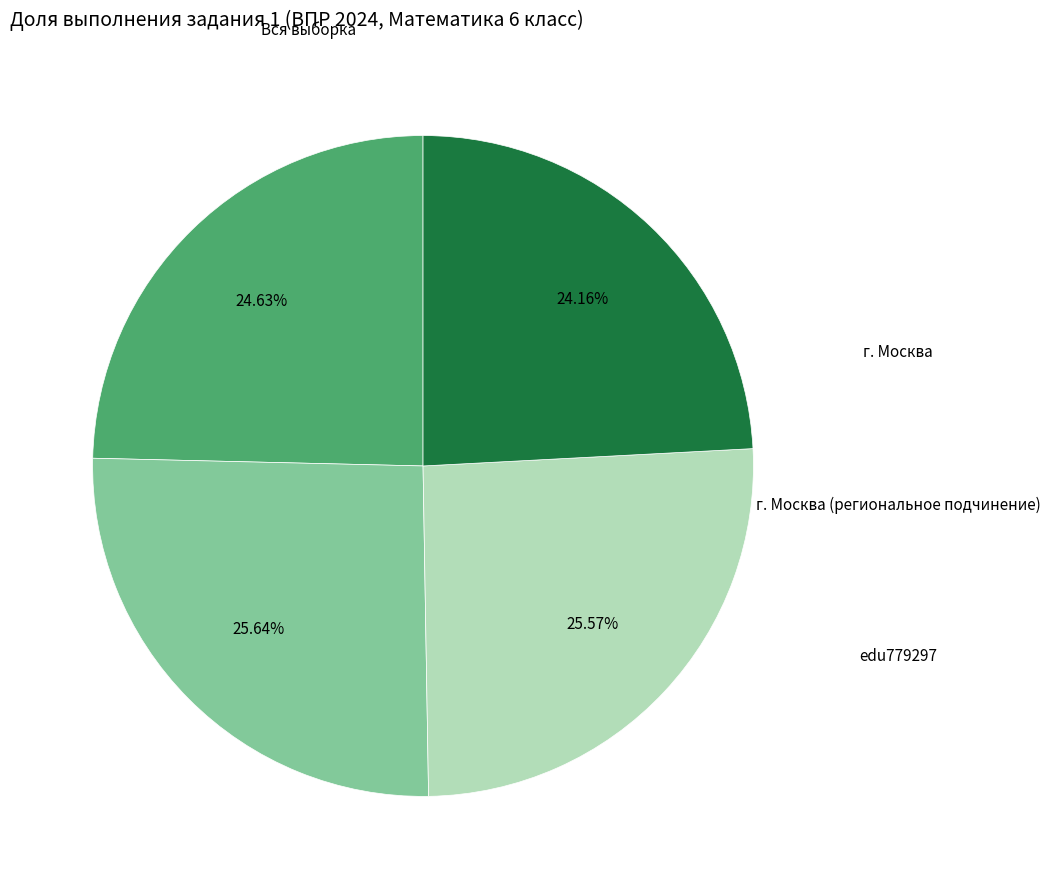

Does any single category account for the majority?

No